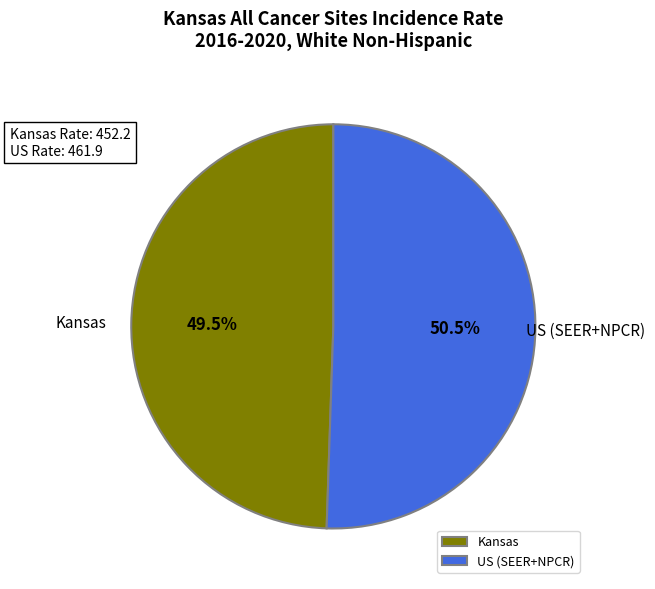

How many slices are in this pie chart?

2